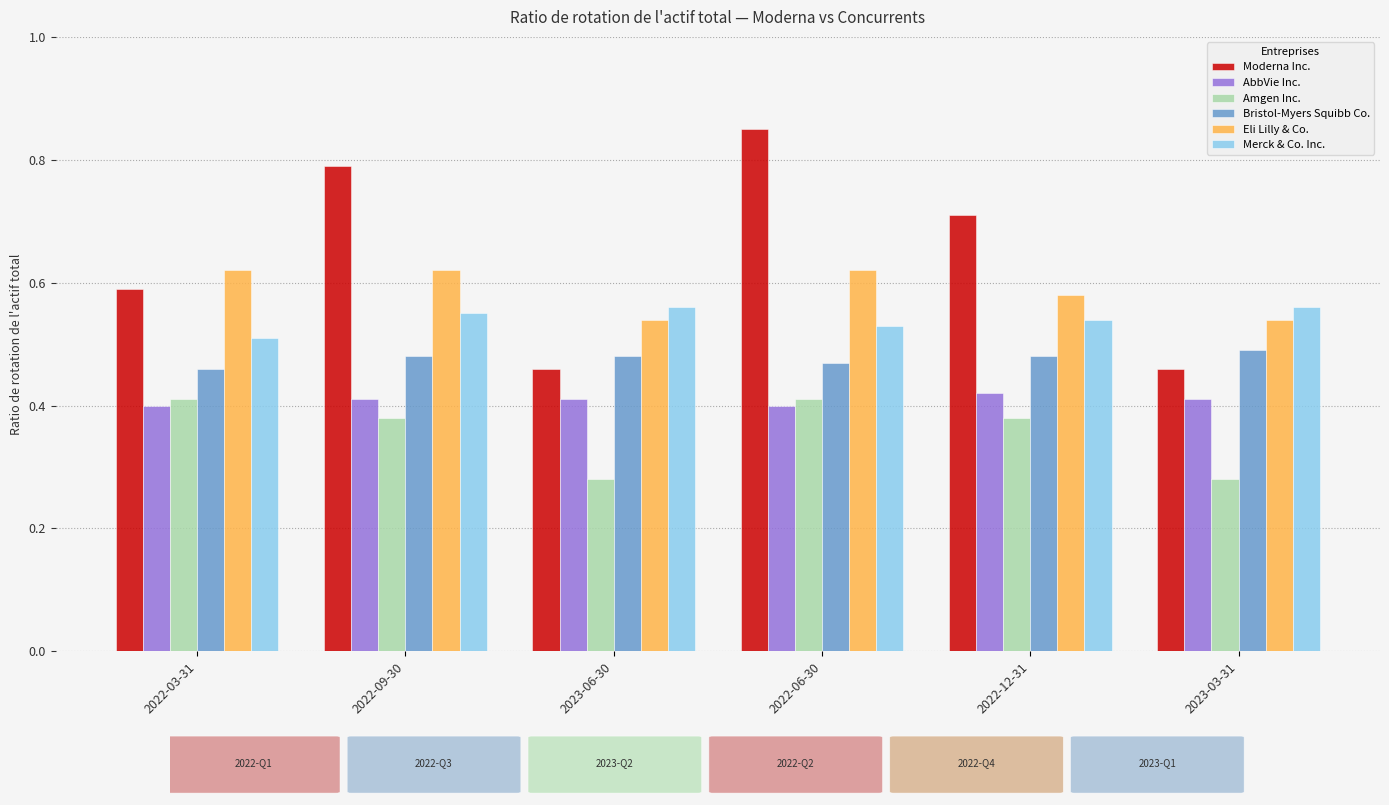

List the series in order of their overall mean, lowest first.

Amgen Inc., AbbVie Inc., Bristol-Myers Squibb Co., Merck & Co. Inc., Eli Lilly & Co., Moderna Inc.